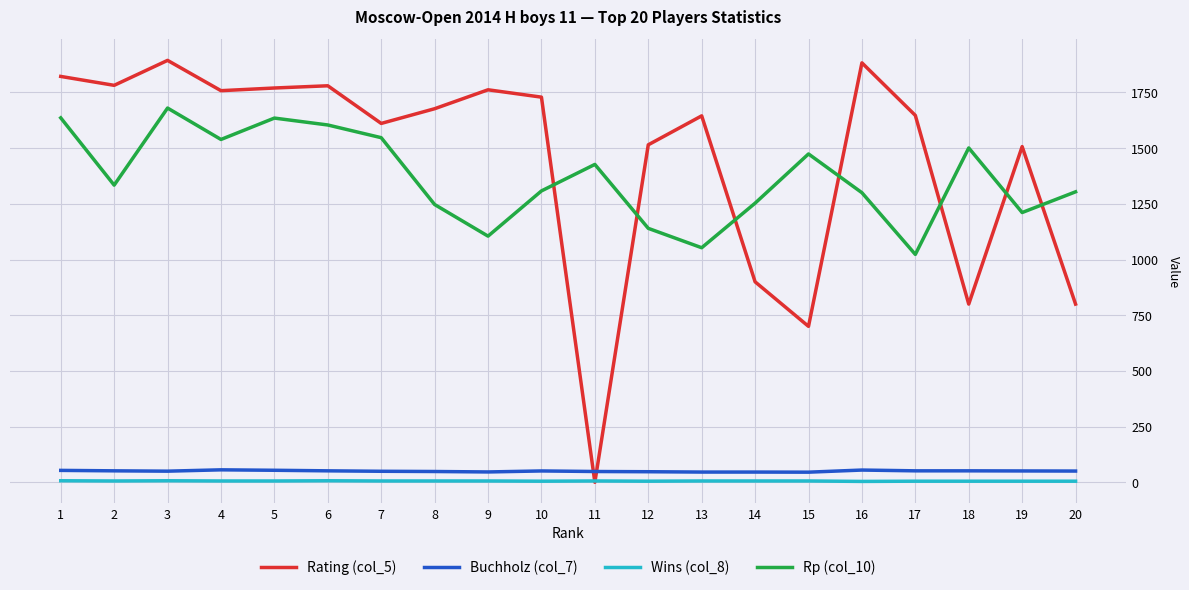

What is the approximate value of Buchholz (col_7) at 13?

46.0